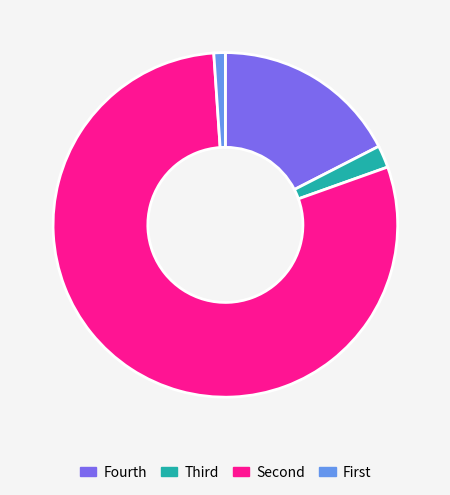

Is there any slice that represents more than half of the pie?

Yes